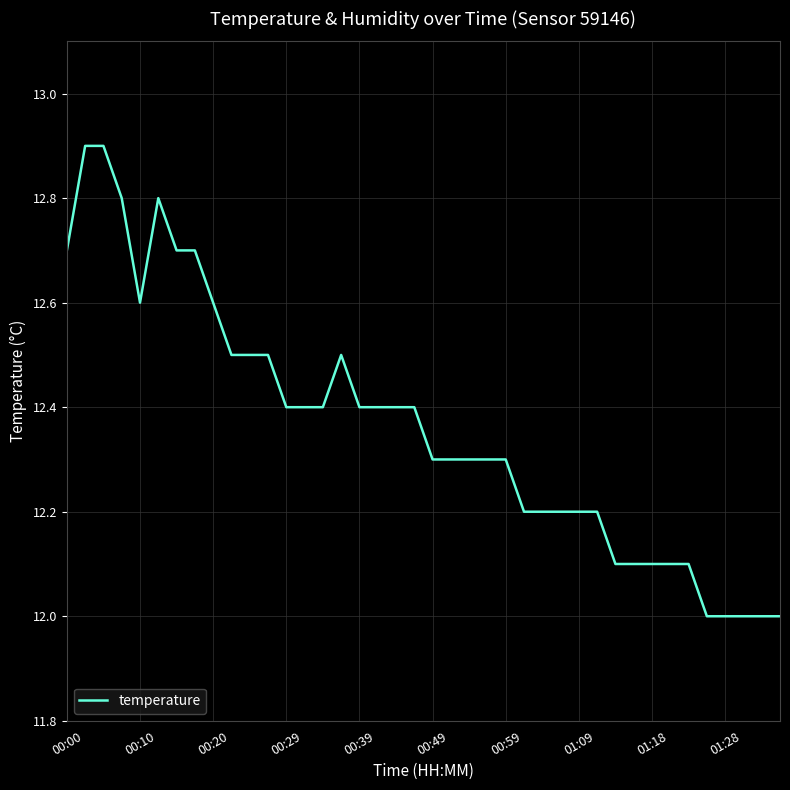

What is the smallest value displayed?

12.0